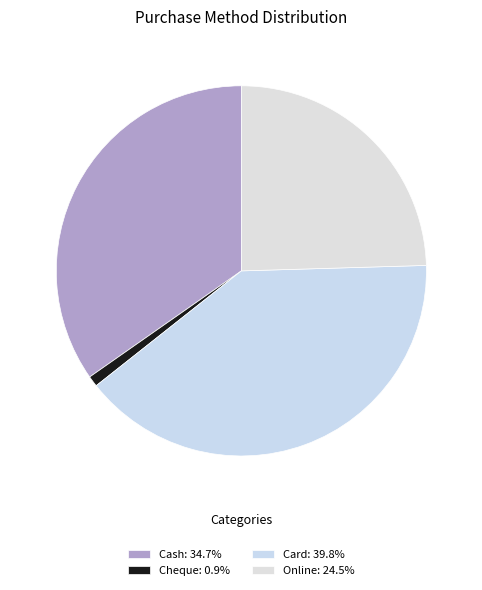

True or false: Cheque accounts for 1% of the total.

True